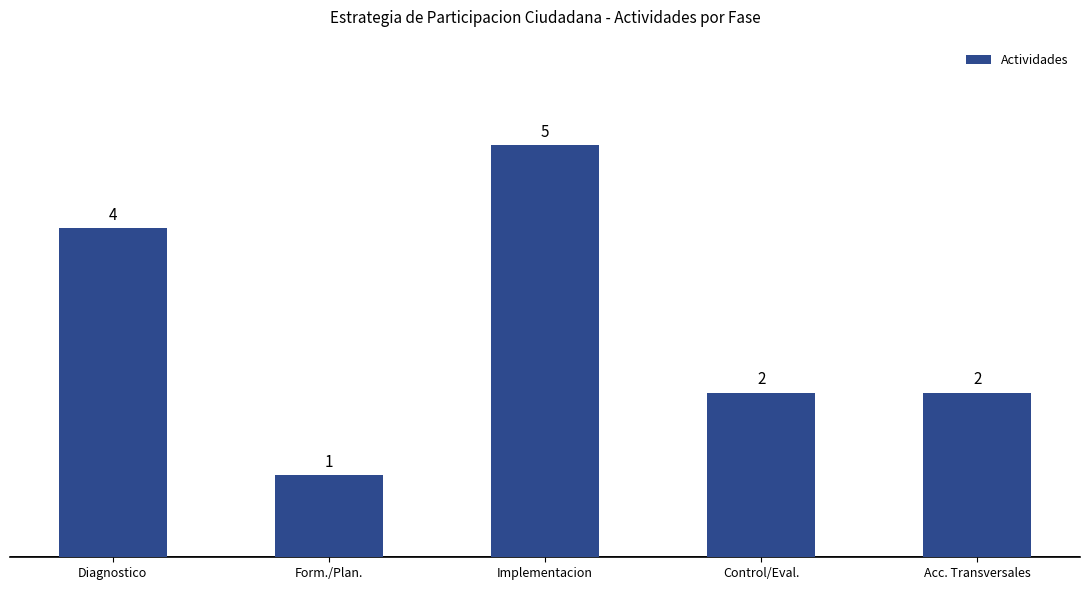

What is the greatest value displayed?

5